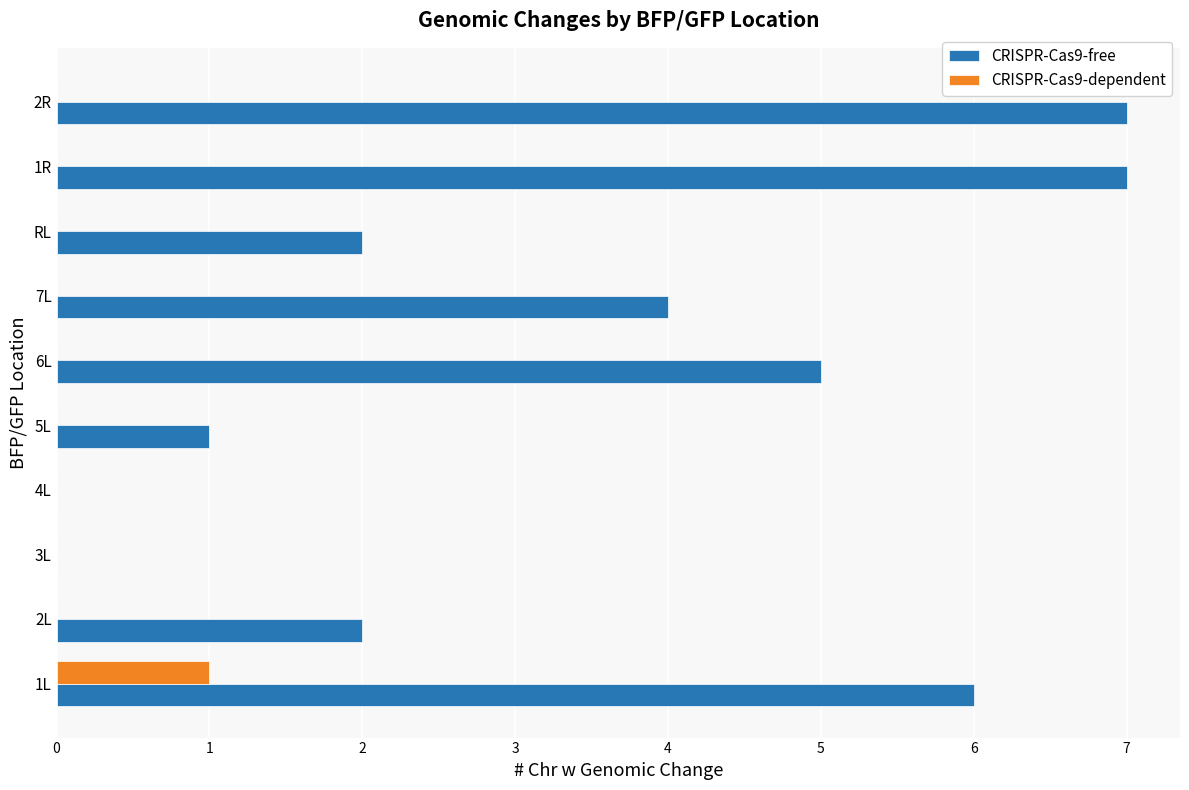

Between 5L and RL, which series saw the biggest shift?

CRISPR-Cas9-free